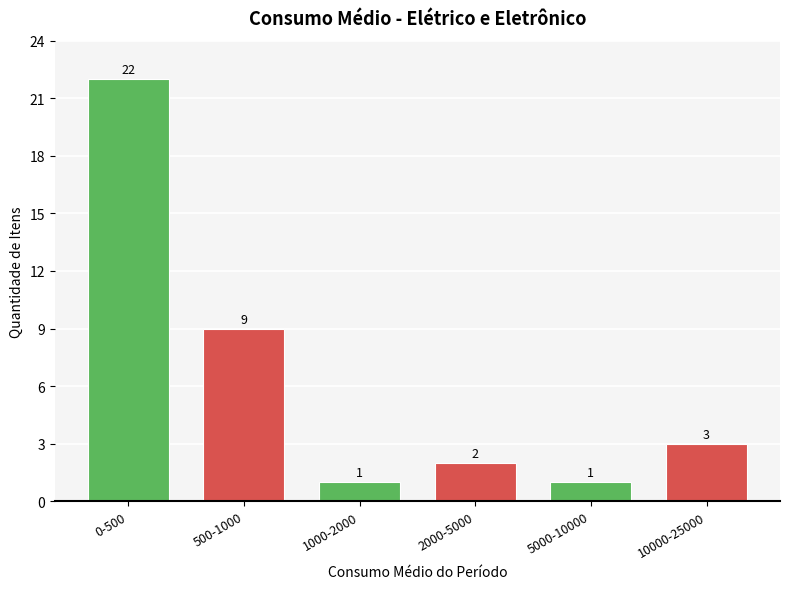

Reading left to right, extract all data points from this chart.

22	9	1	2	1	3